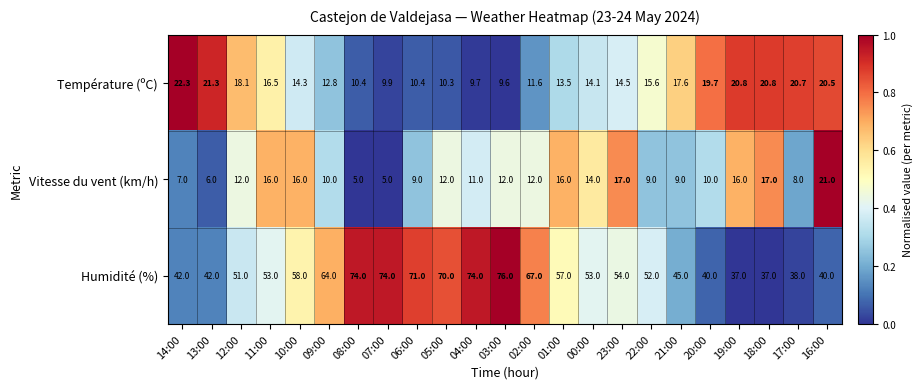

Which series has the largest range (max minus min)?

Humidité (%)